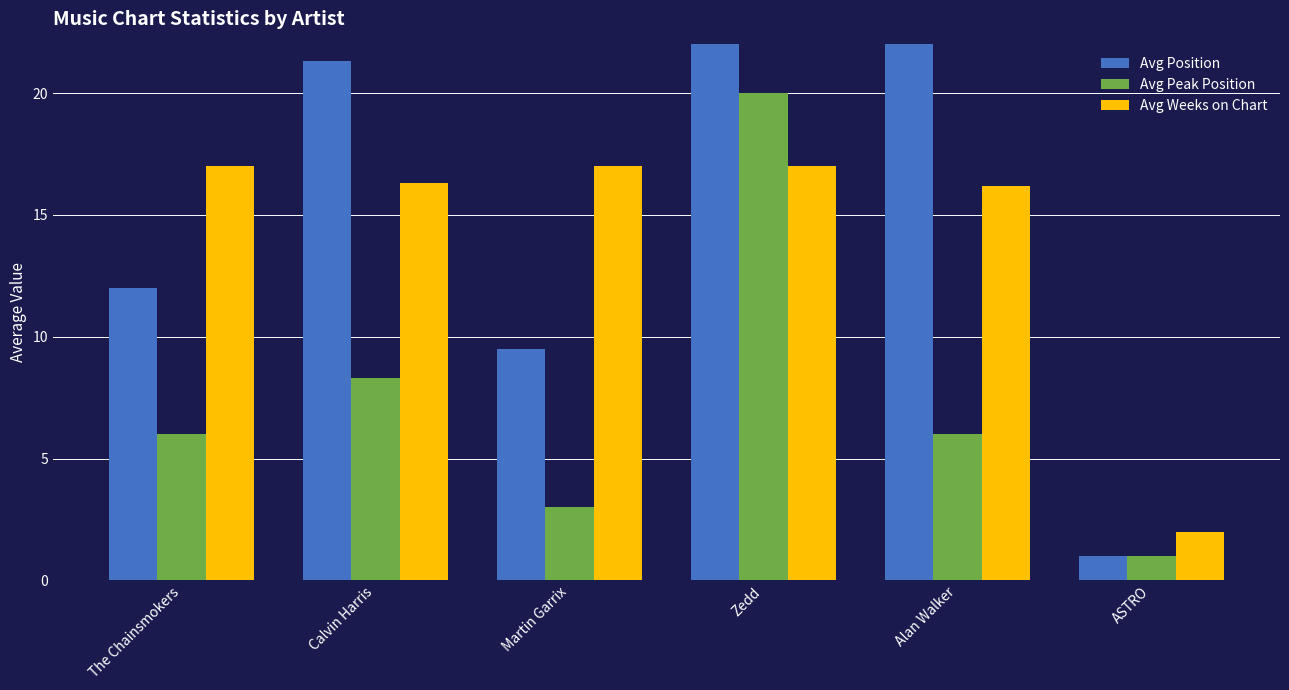

What is the sum of the Avg Position values at Calvin Harris and ASTRO?

22.3